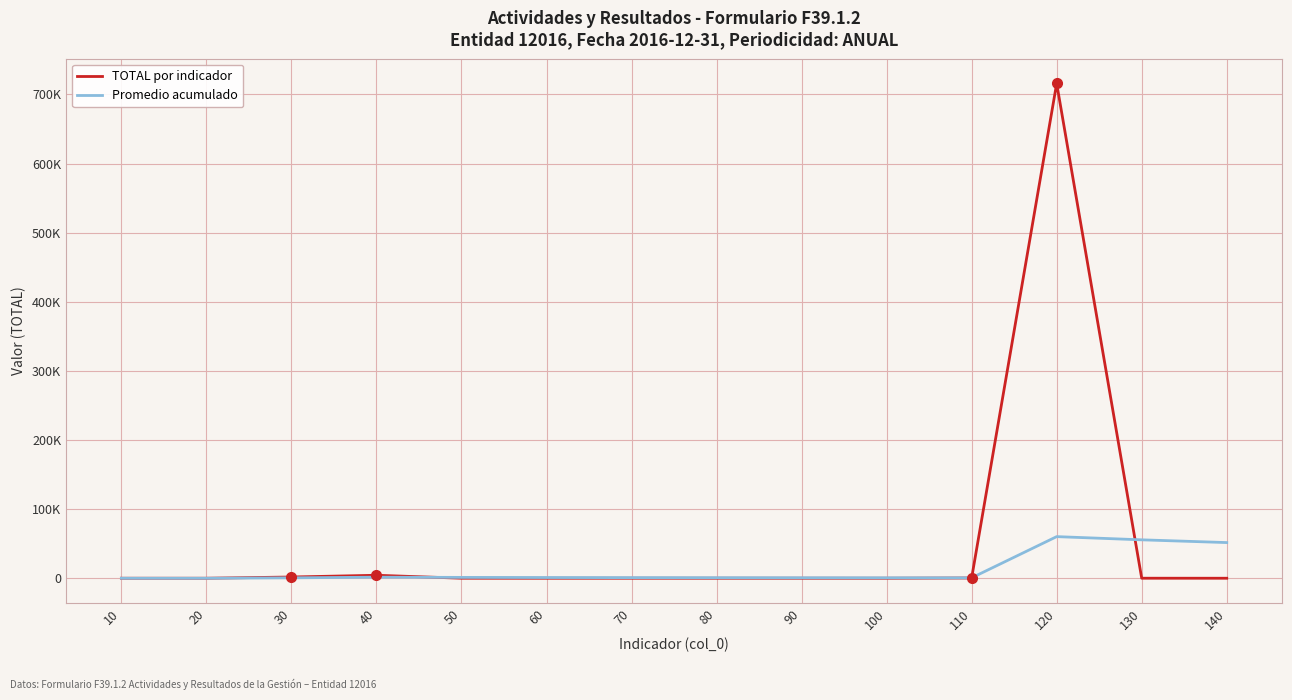

At which category does Promedio acumulado reach its first local valley?

110